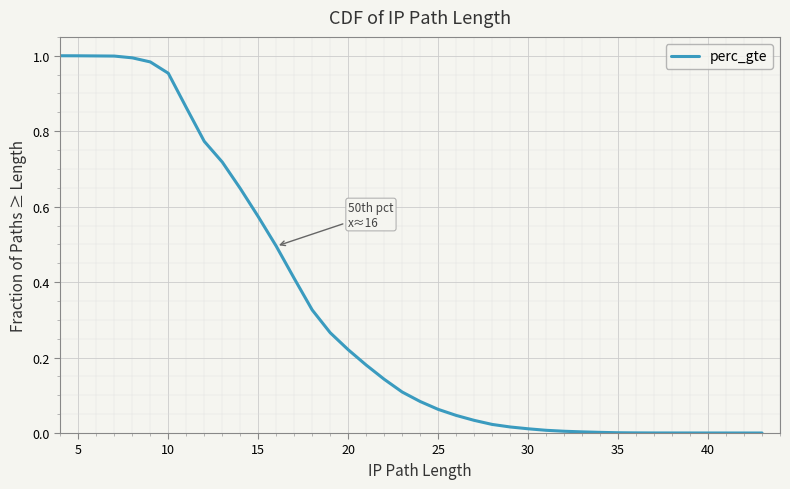

True or false: the data has more than 1 interior local peaks.

False